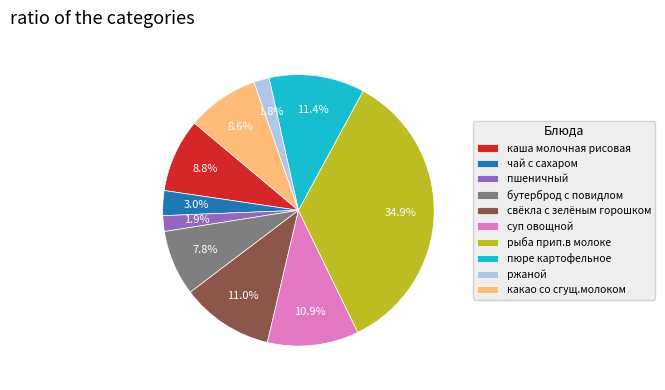

To the nearest percent, what is the difference between the рыба прип.в молоке and бутерброд с повидлом slice percentages?

27%